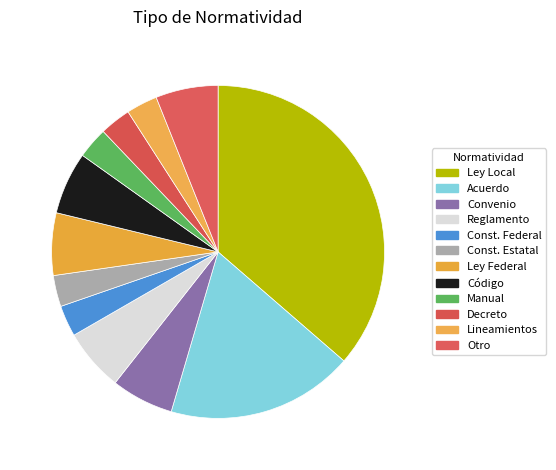

Which category has the smallest portion of the pie?

Constitución Política de los Estados Unidos Mexicanos